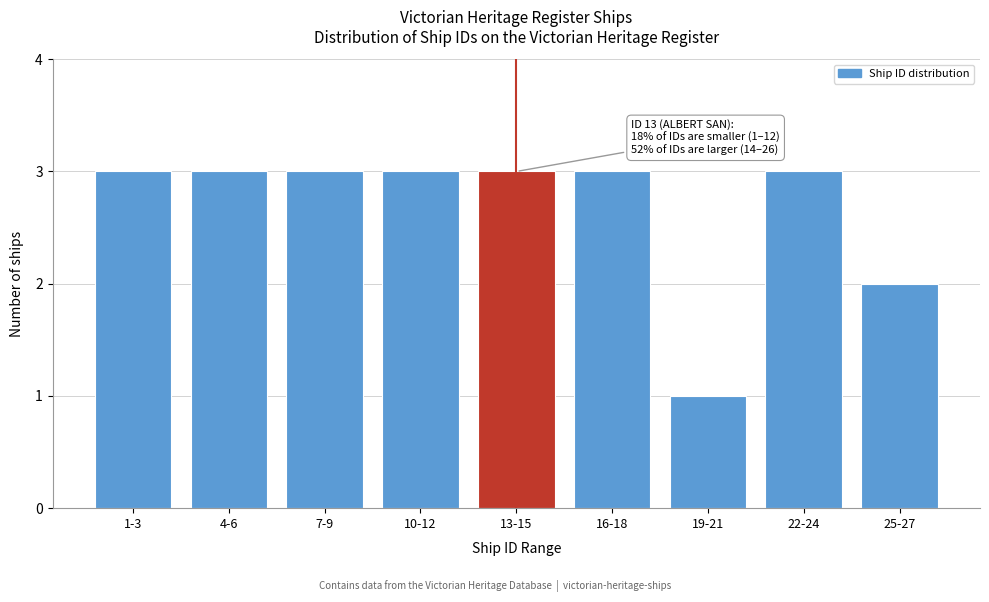

Reading left to right, extract all data points from this chart.

1-3=3	4-6=3	7-9=3	10-12=3	13-15=3	16-18=3	19-21=1	22-24=3	25-27=2